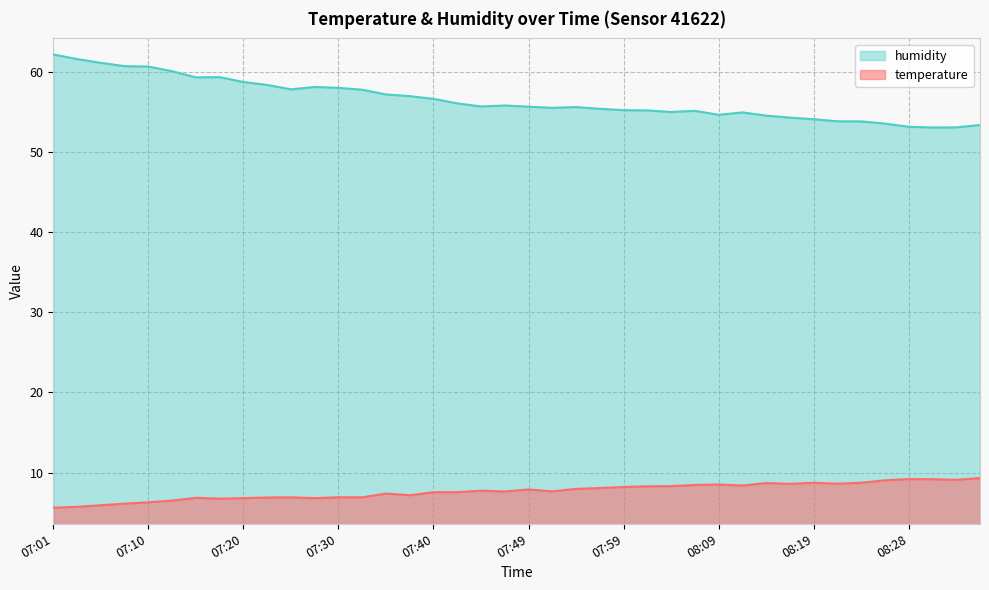

What is the sum of the humidity values at 07:59 and 08:33?

108.3